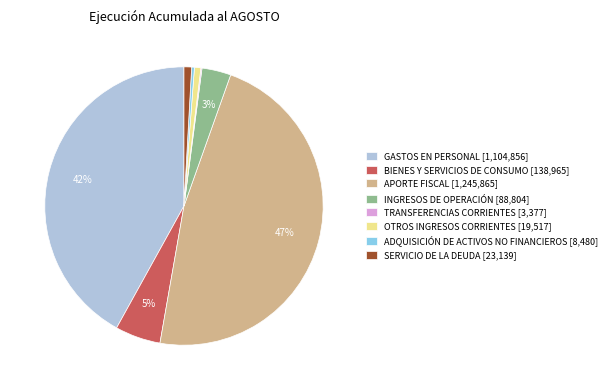

Does any single category account for the majority?

No